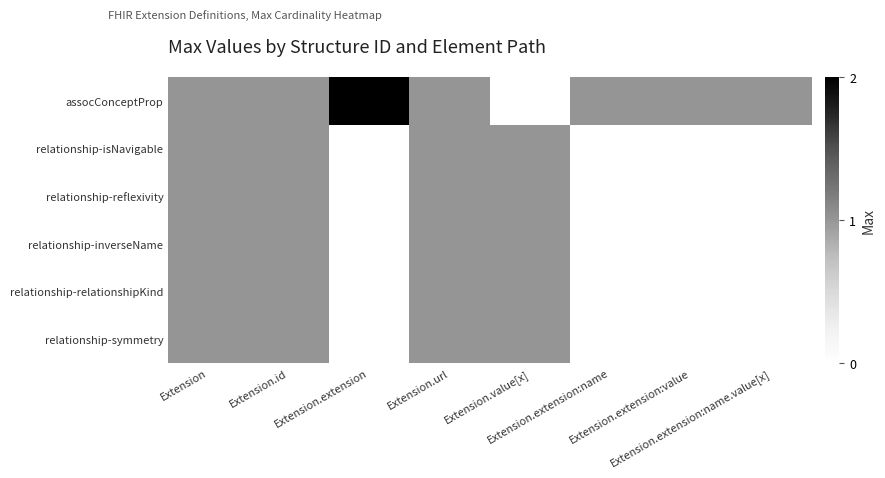

What is the greatest value displayed?

2